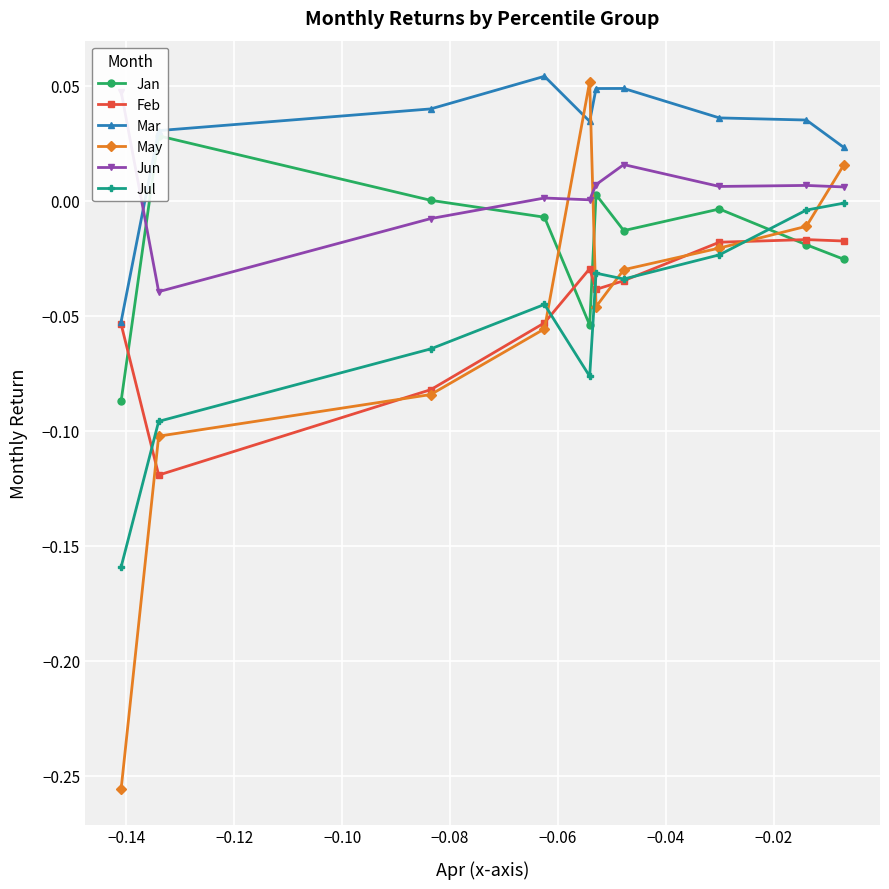

Count the number of data series in this chart.

6